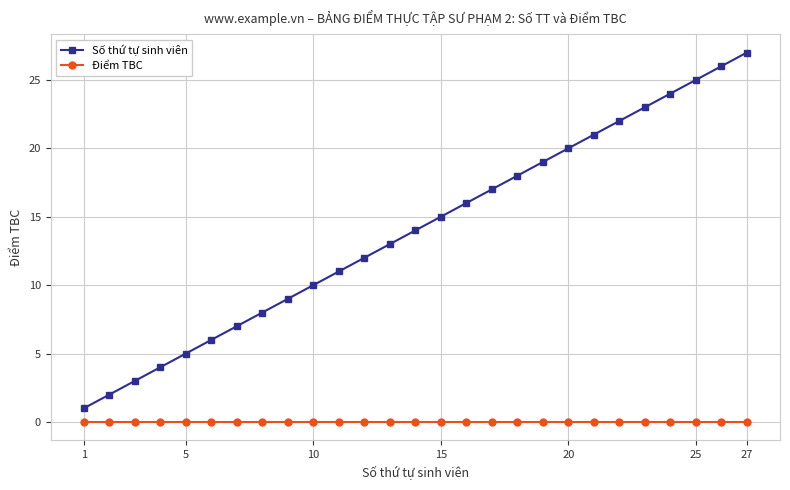

True or false: Số thứ tự sinh viên has more than 2 interior local peaks.

False